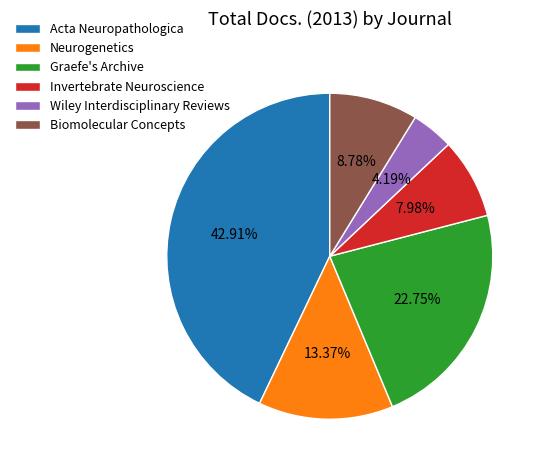

To the nearest percent, what is the difference between the Acta Neuropathologica and Neurogenetics slice percentages?

30%